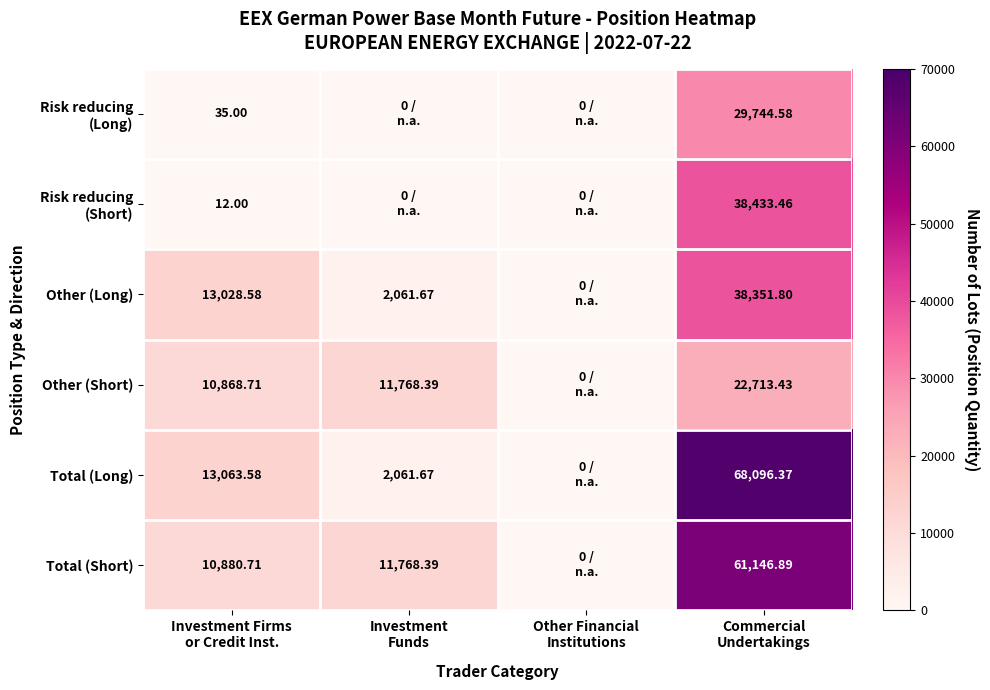

Is the value of Total (Long) at Commercial Undertakings greater than the value of Risk reducing (Long) at Other Financial Institutions?

Yes